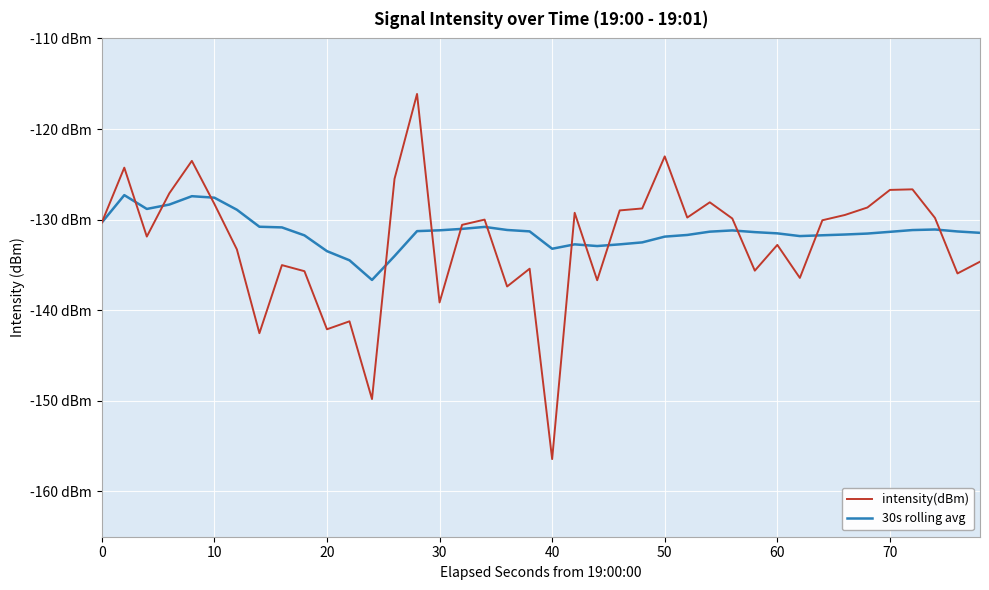

Is this an area chart (filled region under the line)?

No